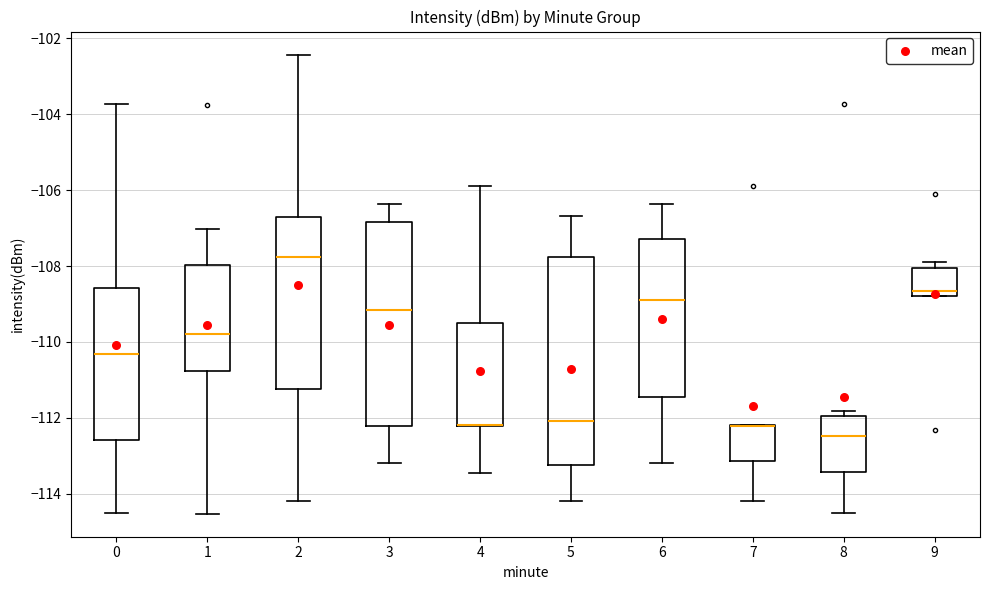

Reading left to right, read every box against the y-axis: the position of its median line, the range the box covers, and the ends of its whiskers. The values are not printed on the chart, so give them approximately, as read against the axis.

0: median -110.4, box -112.6 to -108.6, whiskers -114.6 to -103.8
1: median -109.8, box -110.8 to -108.0, whiskers -114.6 to -107.0
2: median -107.8, box -111.2 to -106.8, whiskers -114.2 to -102.4
3: median -109.2, box -112.2 to -106.8, whiskers -113.2 to -106.4
4: median -112.2 (drawn on the box's lower edge), box -112.2 to -109.6, whiskers -113.4 to -105.8
5: median -112.0, box -113.2 to -107.8, whiskers -114.2 to -106.6
6: median -108.8, box -111.4 to -107.2, whiskers -113.2 to -106.4
7: median -112.2 (drawn on the box's upper edge), box -113.2 to -112.2, whiskers -114.2 to -112.2
8: median -112.4, box -113.4 to -112.0, whiskers -114.6 to -111.8
9: median -108.6, box -108.8 to -108.0, whiskers -108.8 to -107.8